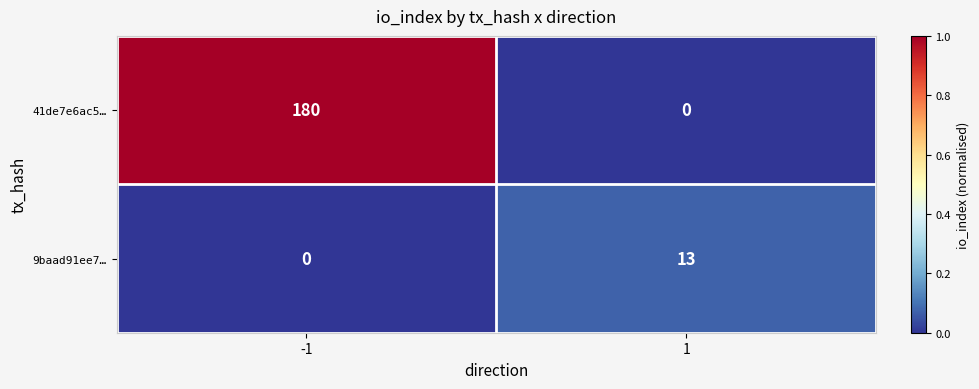

Read the 41de7e6ac5… value at -1.

180